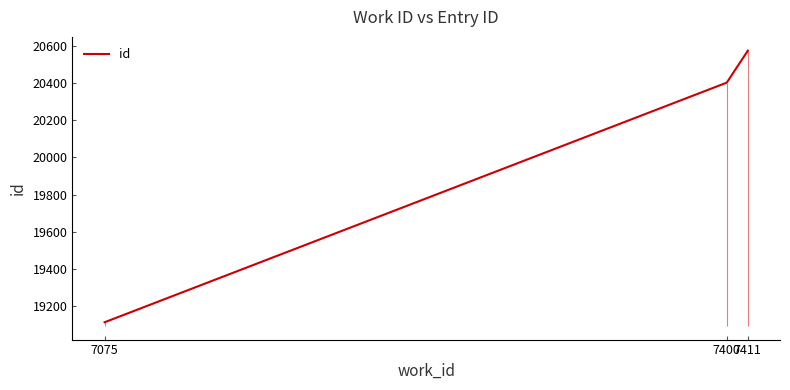

What is the average value?

20030